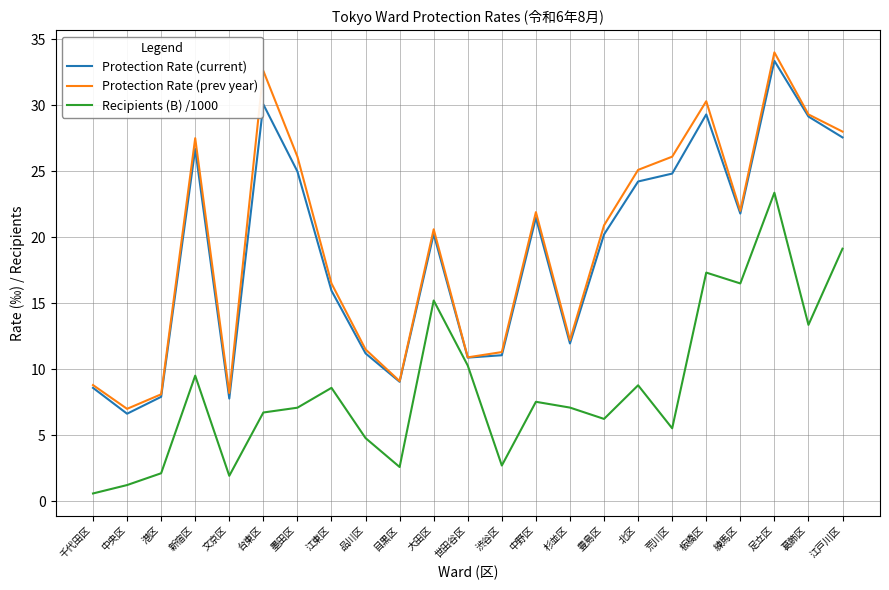

How many distinct data groups are displayed?

3